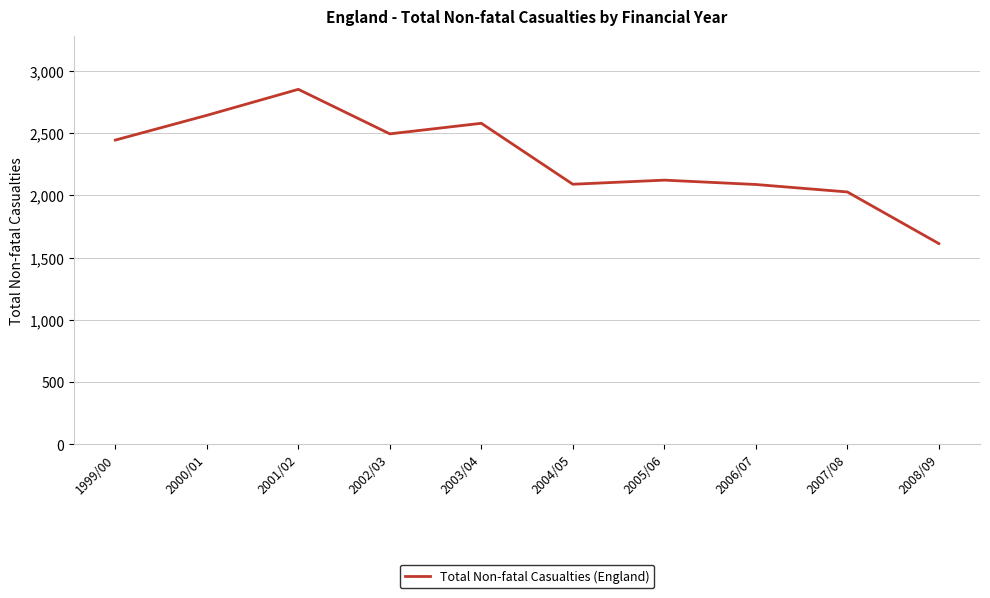

Where is the data nearest to the value 2233?

2005/06